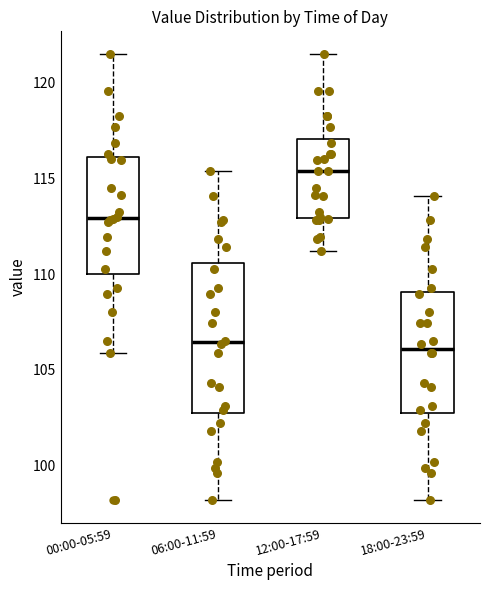

Comparing the boxes themselves (not the whiskers), which one is the tallest?

06:00-11:59